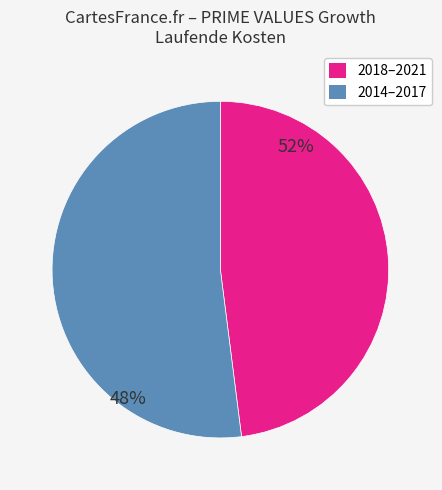

How many slices are in this pie chart?

2